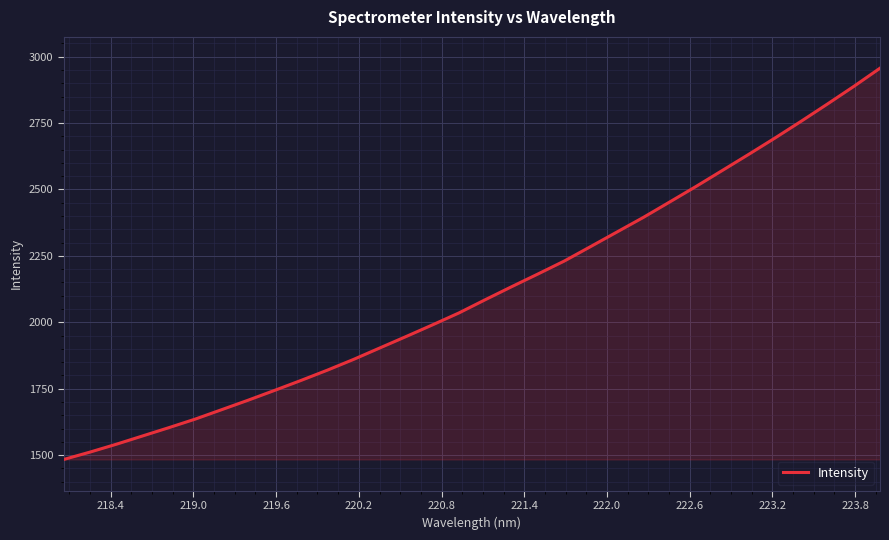

What is the difference between the maximum and minimum values?

1473.1